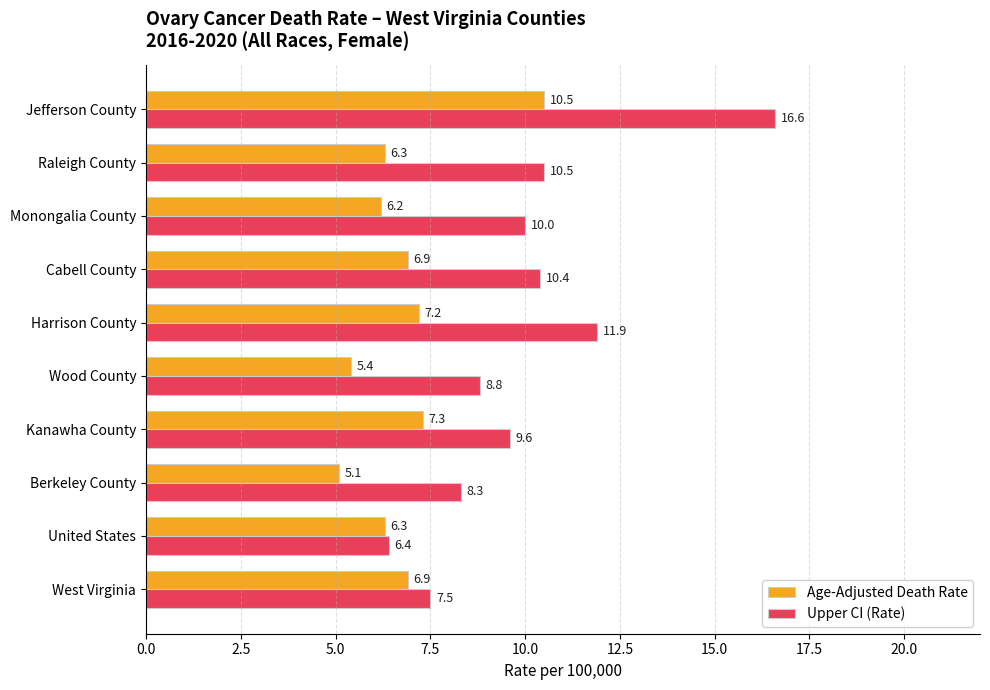

List the series in order of their overall mean, highest first.

Upper CI (Rate), Age-Adjusted Death Rate